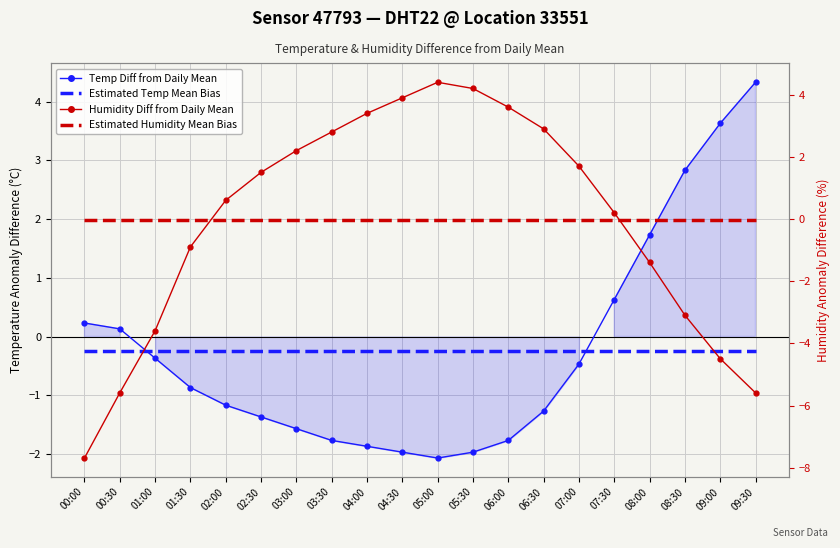

True or false: Estimated Temp Mean Bias has more than 1 interior local peaks.

False